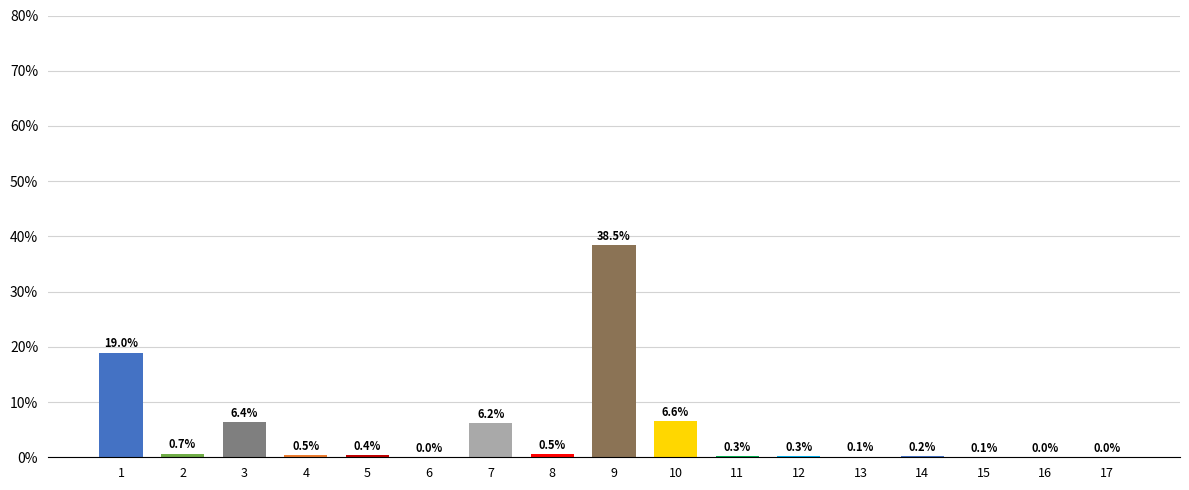

What is the sum of the values at 5 and 10?

7.0